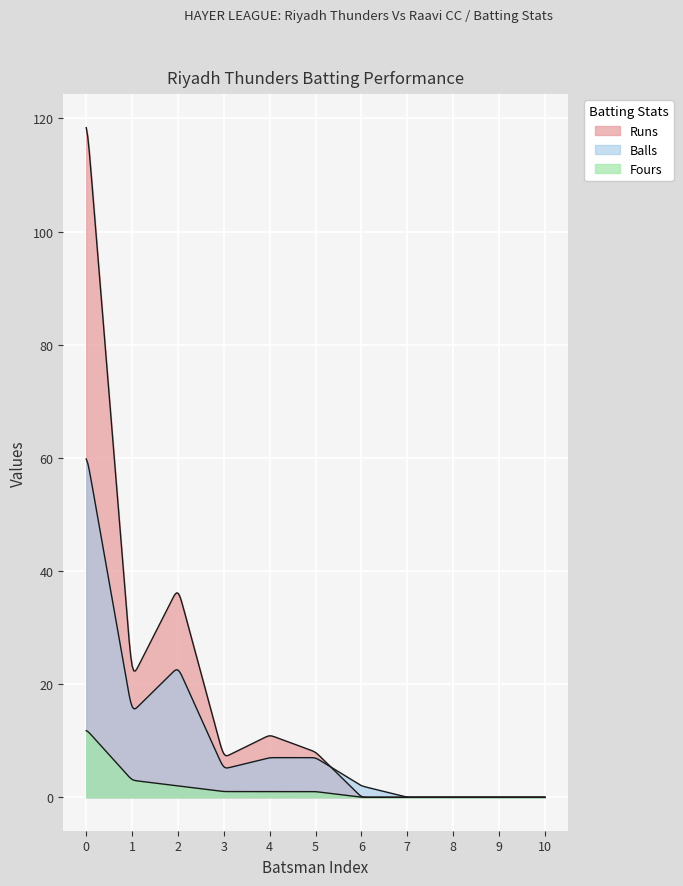

What is the difference between the second highest and minimum values in the Balls series?

23